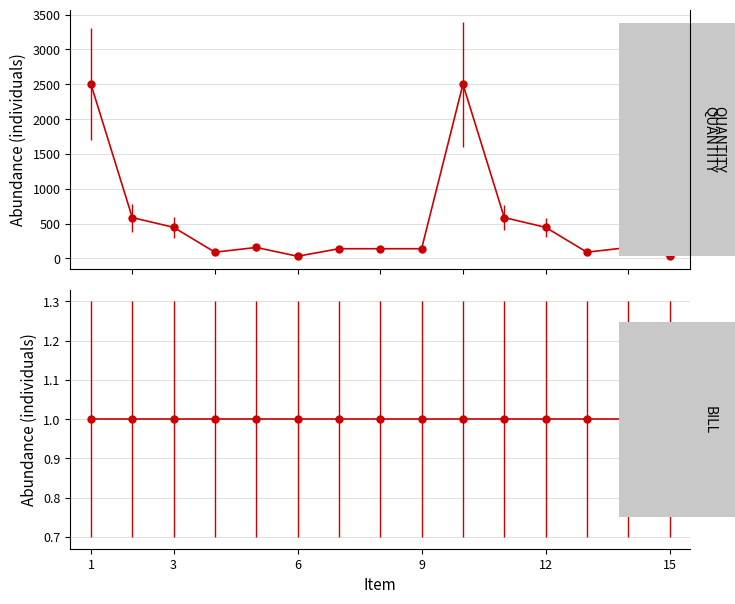

The chart shows a value of 157 at 5. True or false?

True